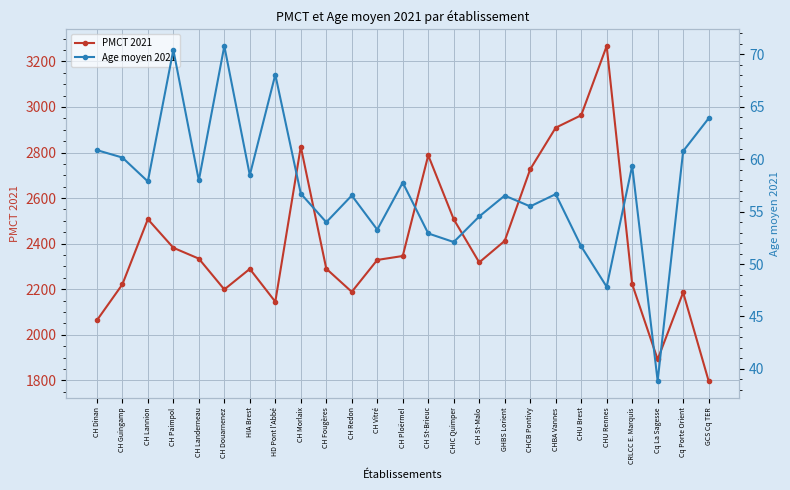

What is the difference between the maximum and minimum values in the PMCT 2021 series?

1470.1